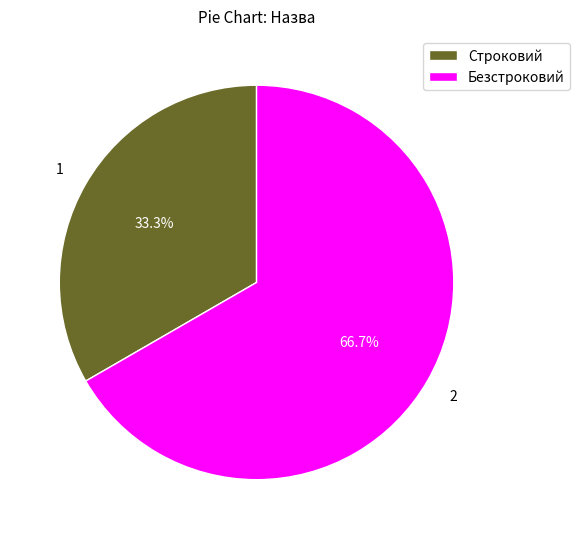

Which category has the smallest portion of the pie?

Строковий